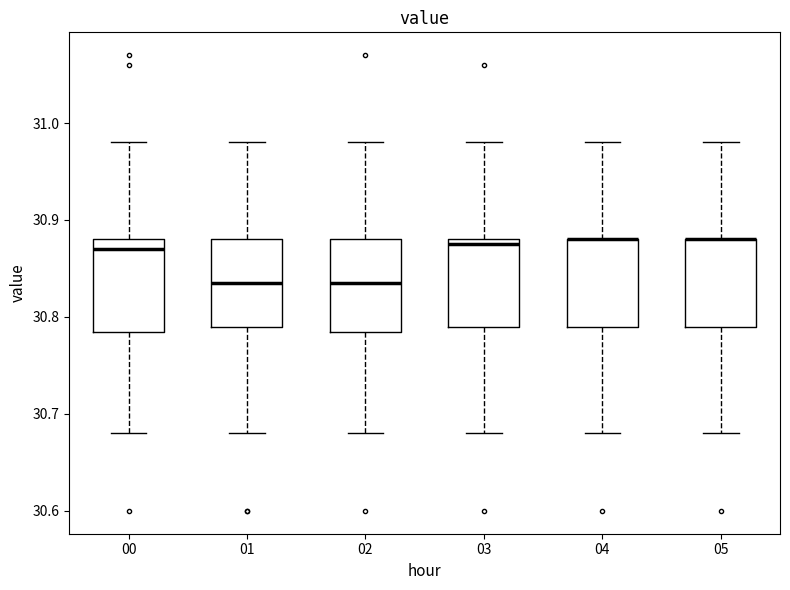

Reading left to right, transcribe this box plot: for each box, give where its median line is, the range the box spans, and where its two whiskers end, as read against the y-axis. The values are not printed on the chart, so give them approximately, as read against the axis.

00: median 30.87, box 30.79 to 30.88, whiskers 30.68 to 30.98
01: median 30.84, box 30.79 to 30.88, whiskers 30.68 to 30.98
02: median 30.84, box 30.79 to 30.88, whiskers 30.68 to 30.98
03: median 30.88 (just below the box's upper edge), box 30.79 to 30.88, whiskers 30.68 to 30.98
04: median 30.88 (drawn on the box's upper edge), box 30.79 to 30.88, whiskers 30.68 to 30.98
05: median 30.88 (drawn on the box's upper edge), box 30.79 to 30.88, whiskers 30.68 to 30.98